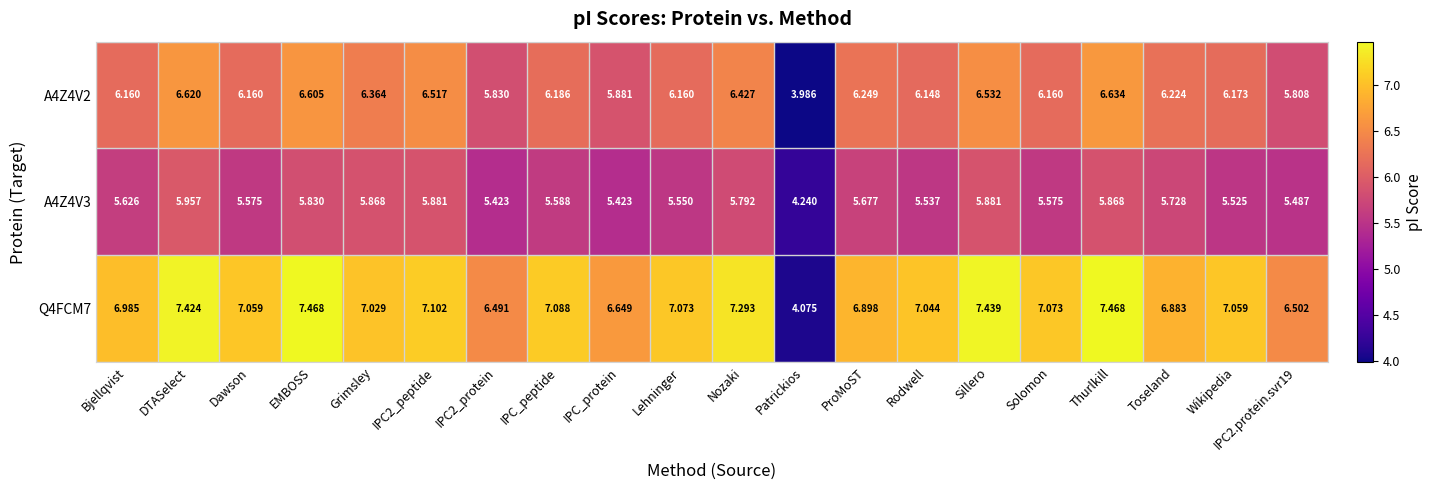

What is the total value across all series at Solomon?

18.8